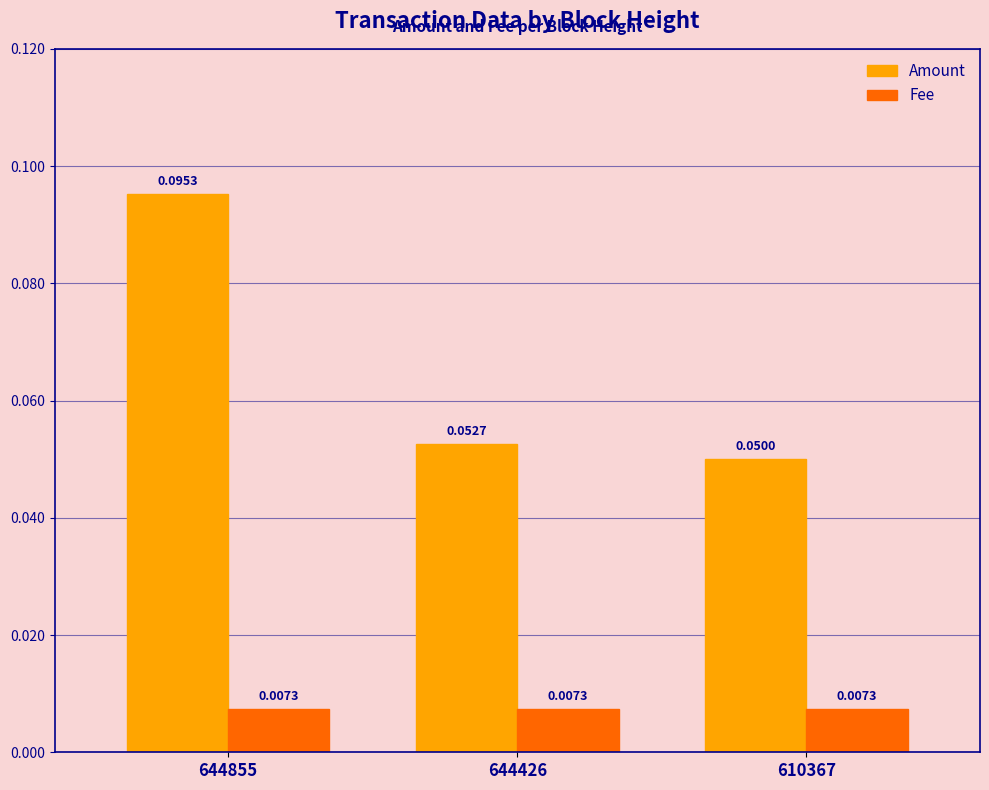

Is the value of Amount at 644855 greater than the value of Fee at 610367?

Yes